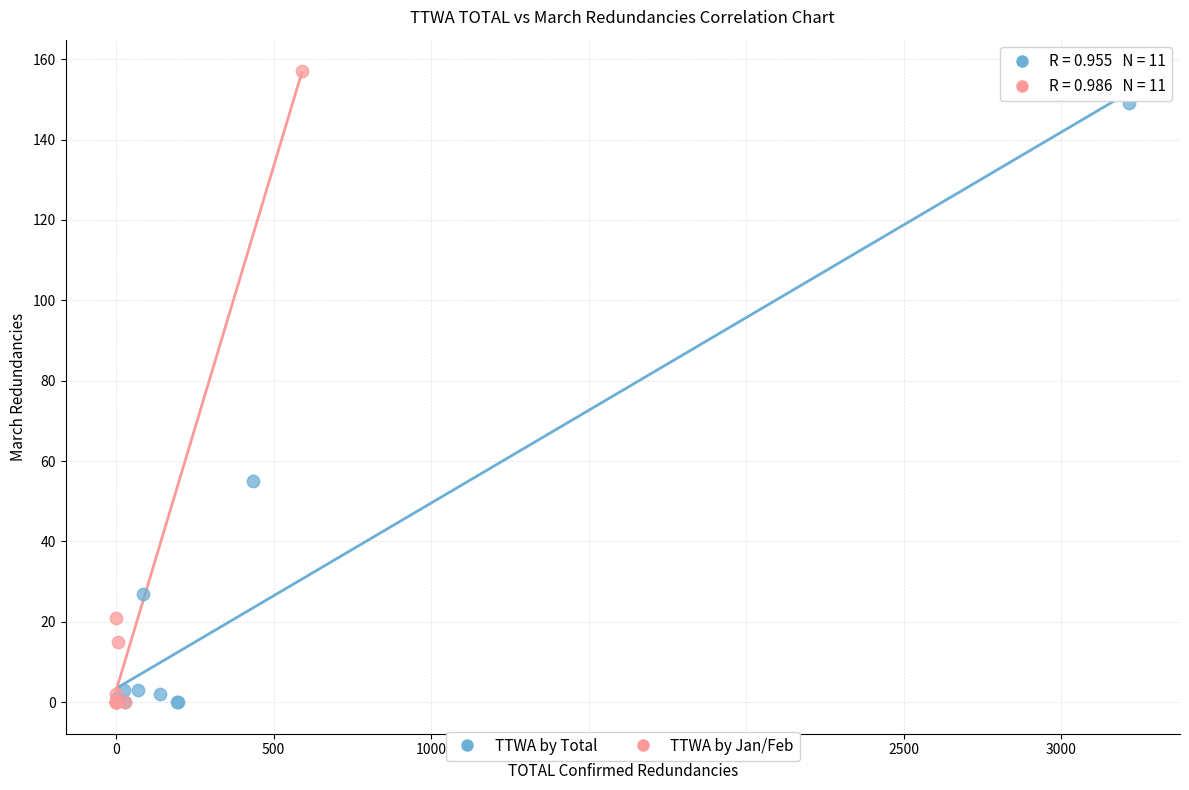

Which series contains the highest Y value?

TTWA by Jan/Feb